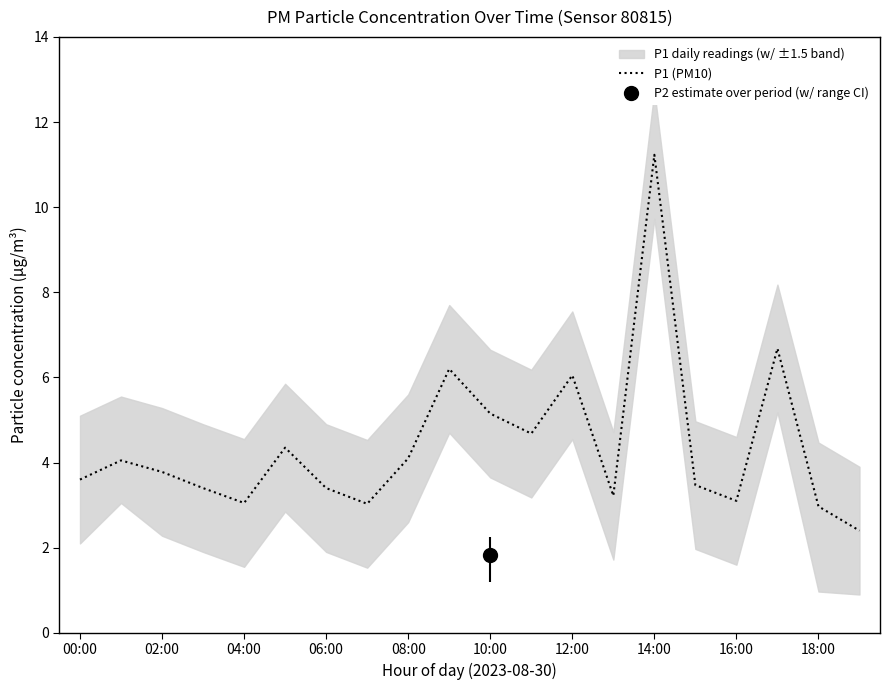

Where does the data first go above 3?

00:00